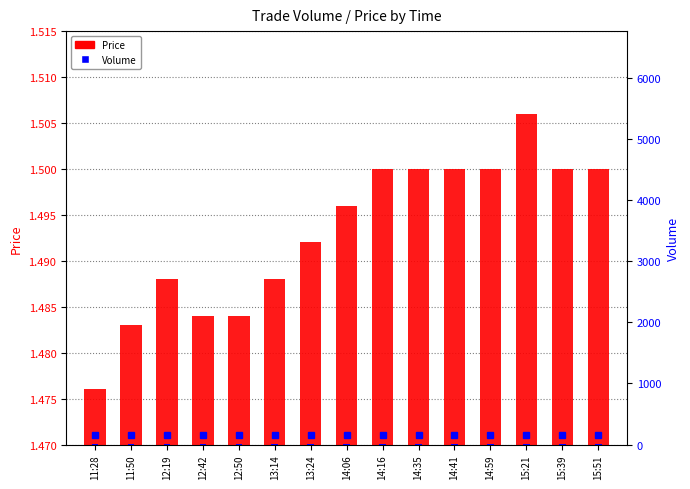

What are all the series names shown in the legend?

Price, Volume